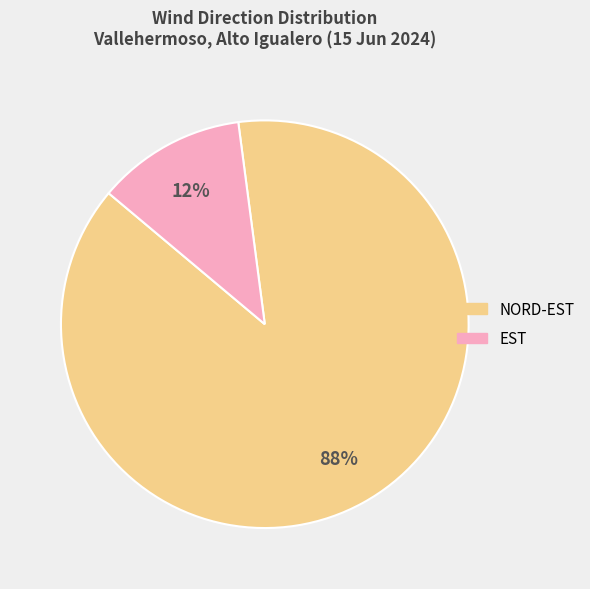

Does any single category account for the majority?

Yes